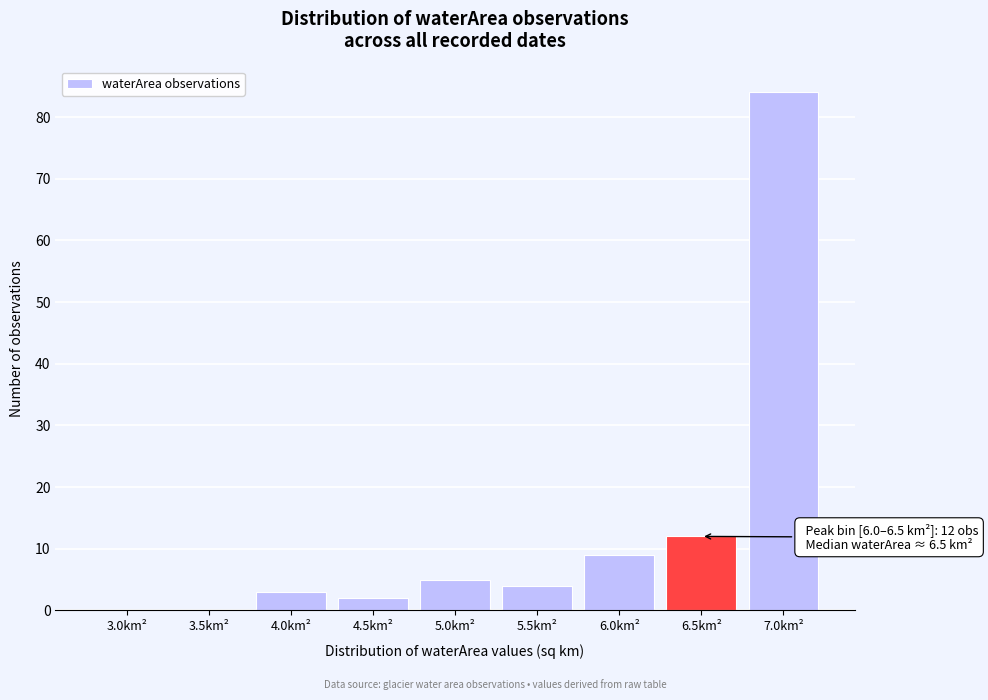

Reading right to left, list all the values displayed in this chart.

7.0km²=84	6.5km²=12	6.0km²=9	5.5km²=4	5.0km²=5	4.5km²=2	4.0km²=3	3.5km²=0	3.0km²=0